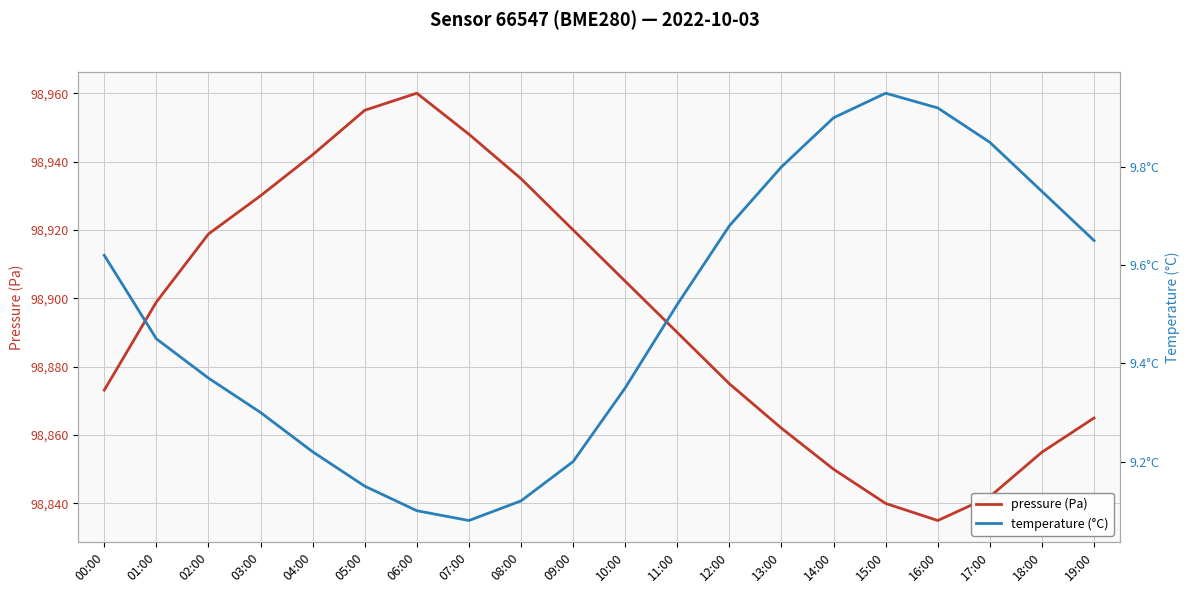

What is the label of the 18th point from the right?

02:00